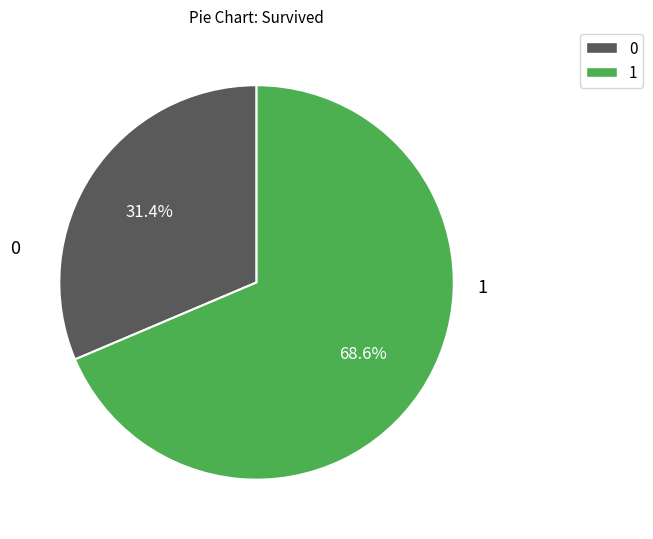

What is the ratio of the value at 1 to the value at 0?

2.2